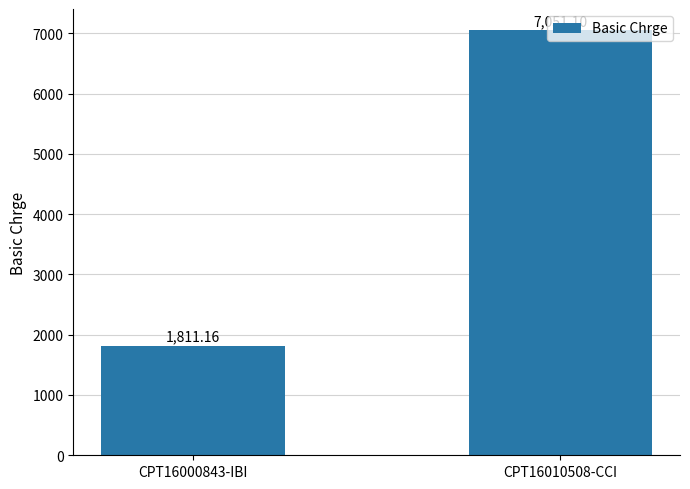

What is the difference between the values at CPT16000843-IBI and CPT16010508-CCI?

5239.9